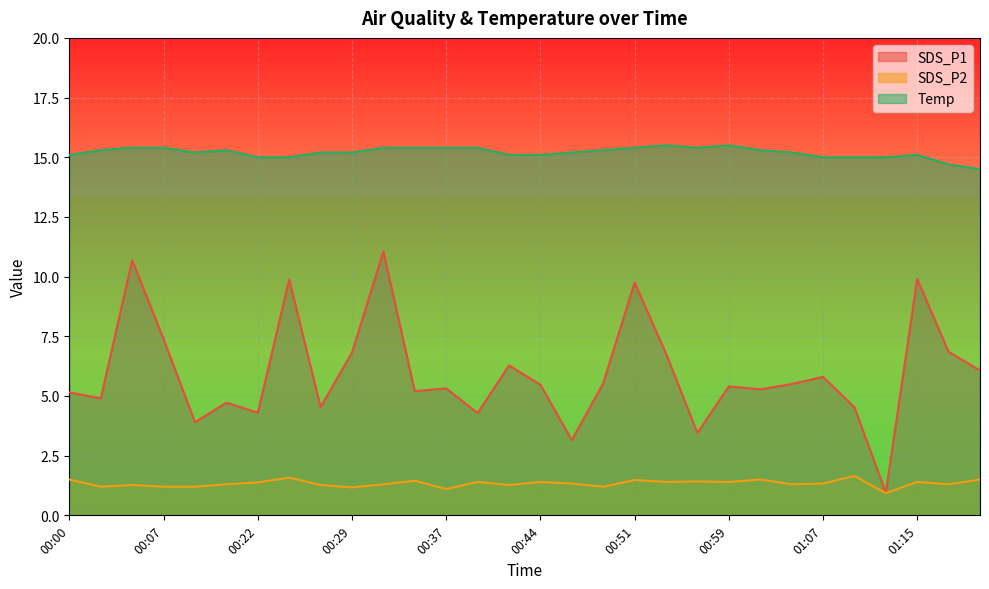

What is the label of the 30th point from the right?

00:00